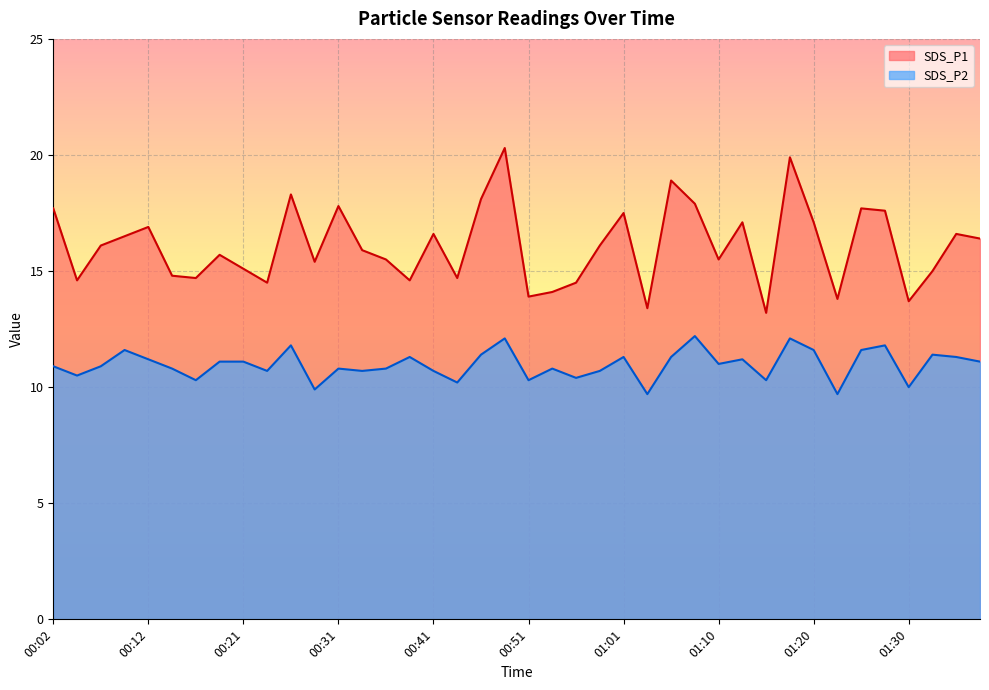

Where is the first local minimum for SDS_P1?

00:04